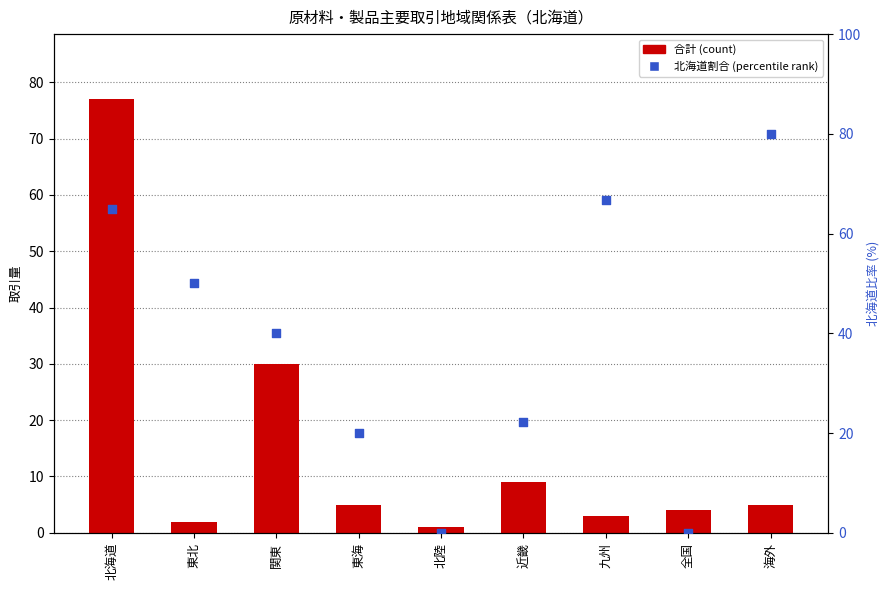

Is the value of 北海道割合 (percentile) at 近畿 greater than the value of 合計 (total) at 北海道?

No